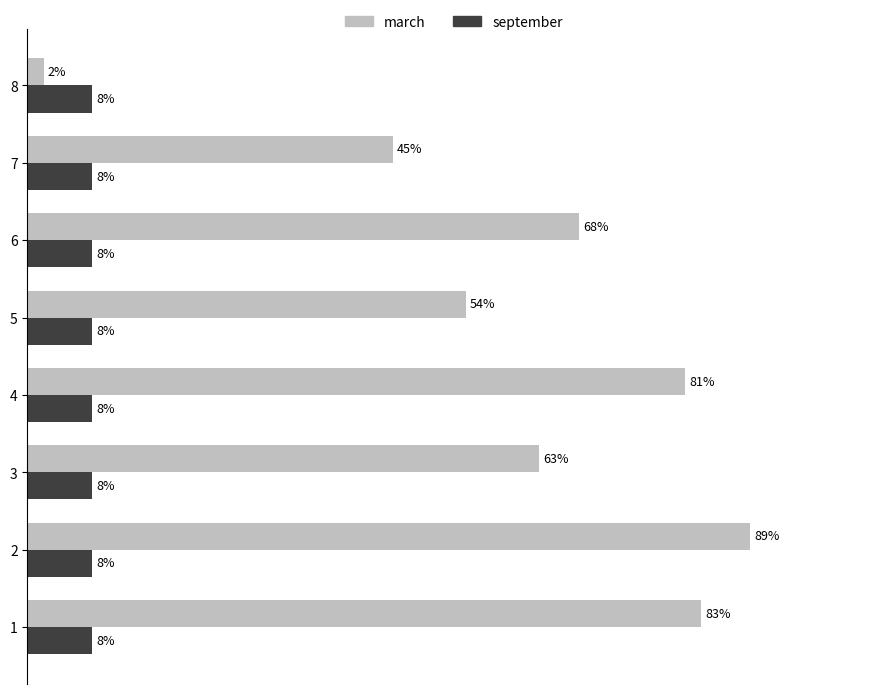

List the series in order of their overall mean, lowest first.

september, march